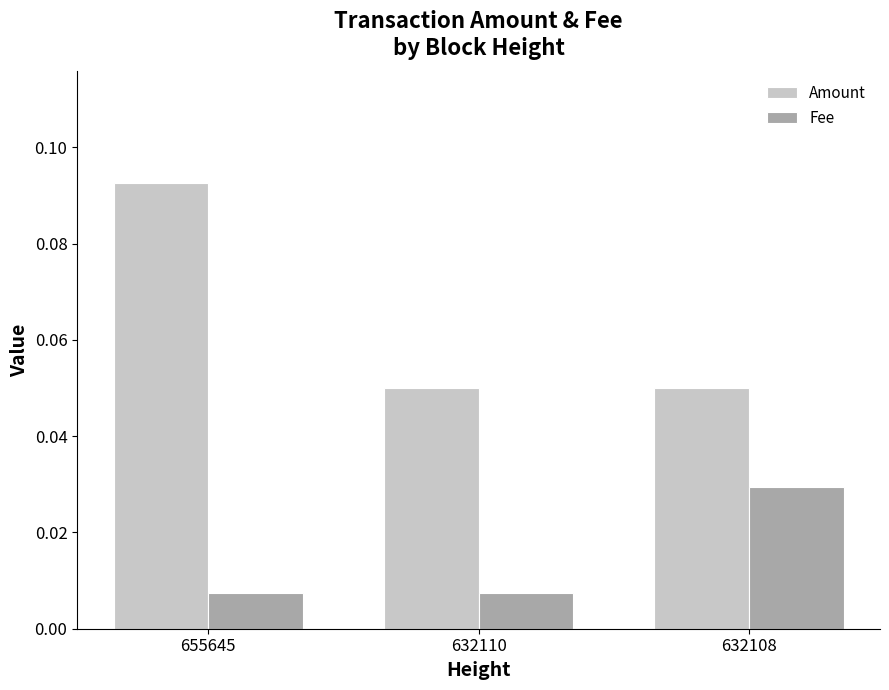

List the series in order of their overall mean, lowest first.

Fee, Amount